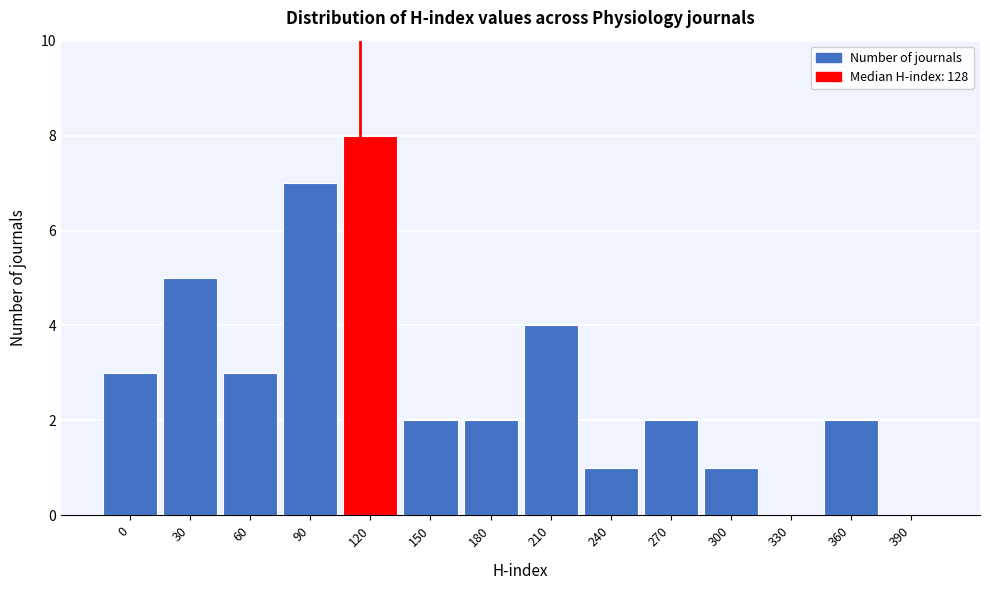

Reading right to left, transcribe all the data shown in this chart.

390=0	360=2	330=0	300=1	270=2	240=1	210=4	180=2	150=2	120=8	90=7	60=3	30=5	0=3